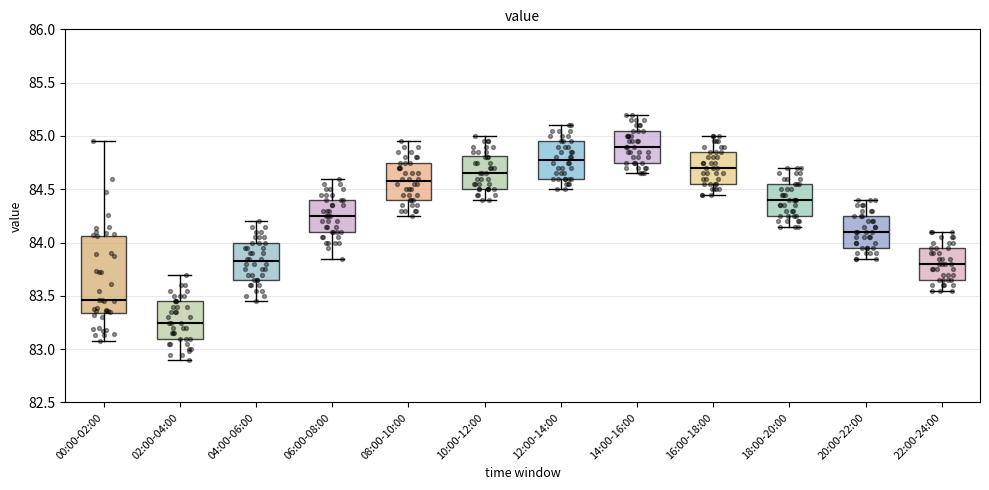

Where does the lower whisker of the box for 12:00-14:00 end on the y-axis? The values are not printed on the chart, so give them approximately, as read against the axis.

84.50